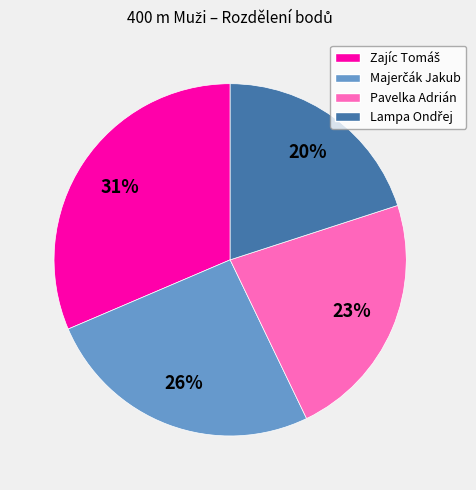

To the nearest percent, what is the difference between the largest and smallest slice percentages?

11%